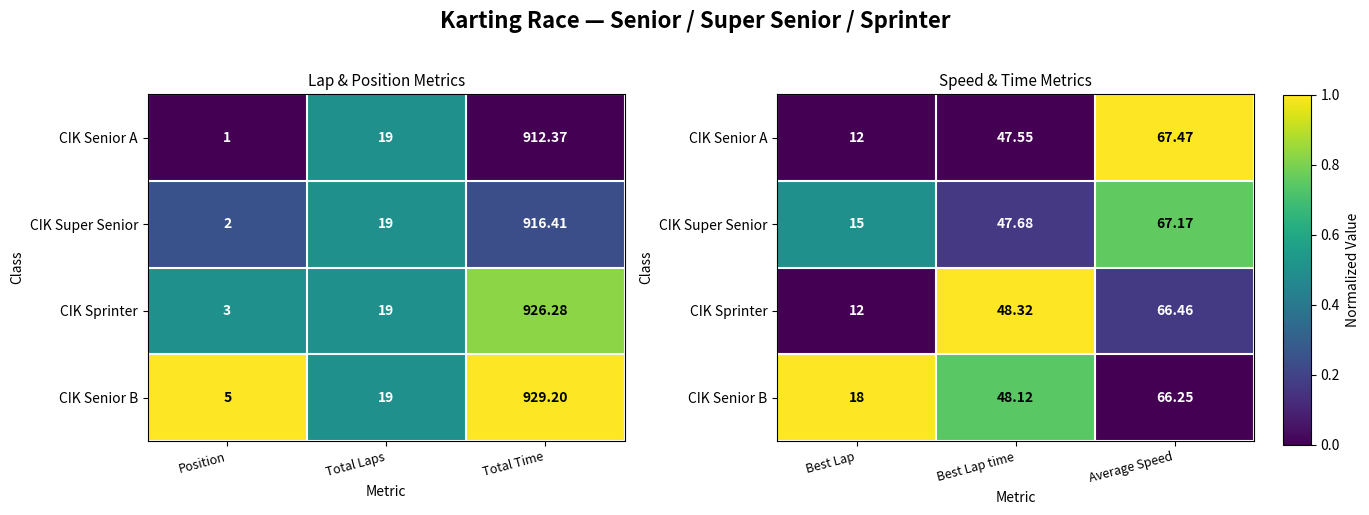

How many categories are shown in the chart?

3